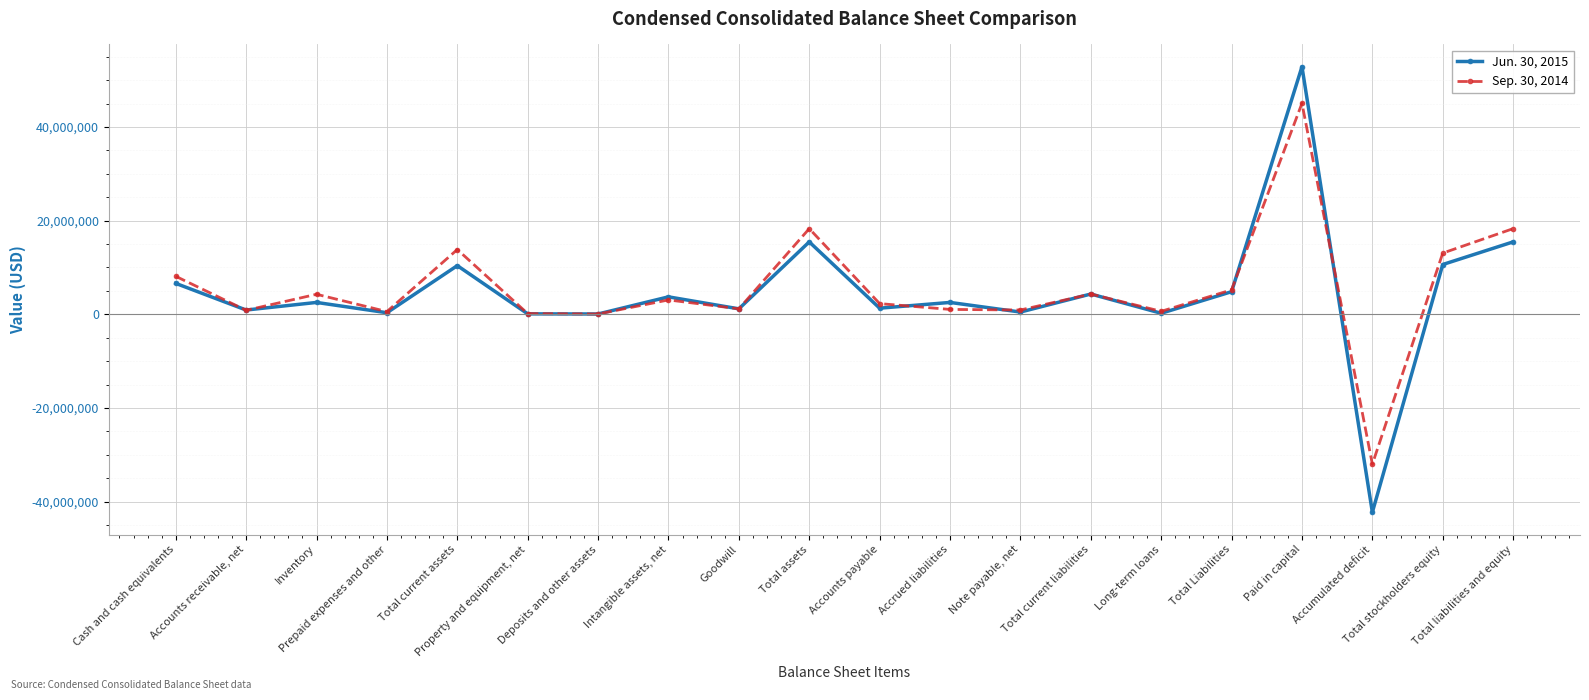

True or false: Sep. 30, 2014 and Jun. 30, 2015 intersect in this chart.

True